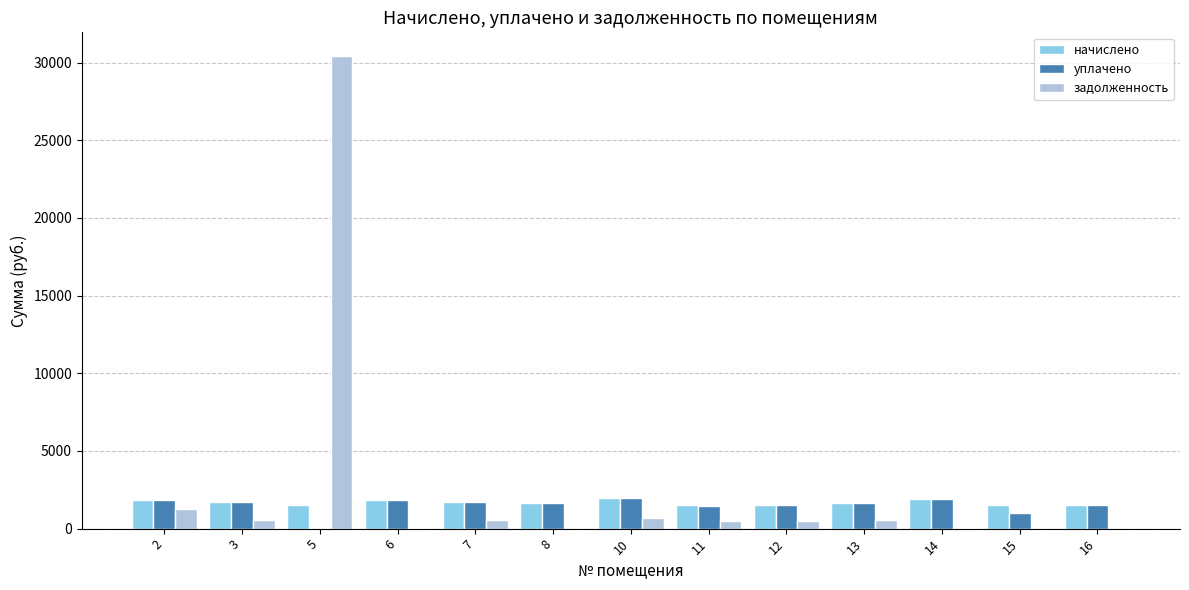

Which series has the largest total across all categories?

задолженность